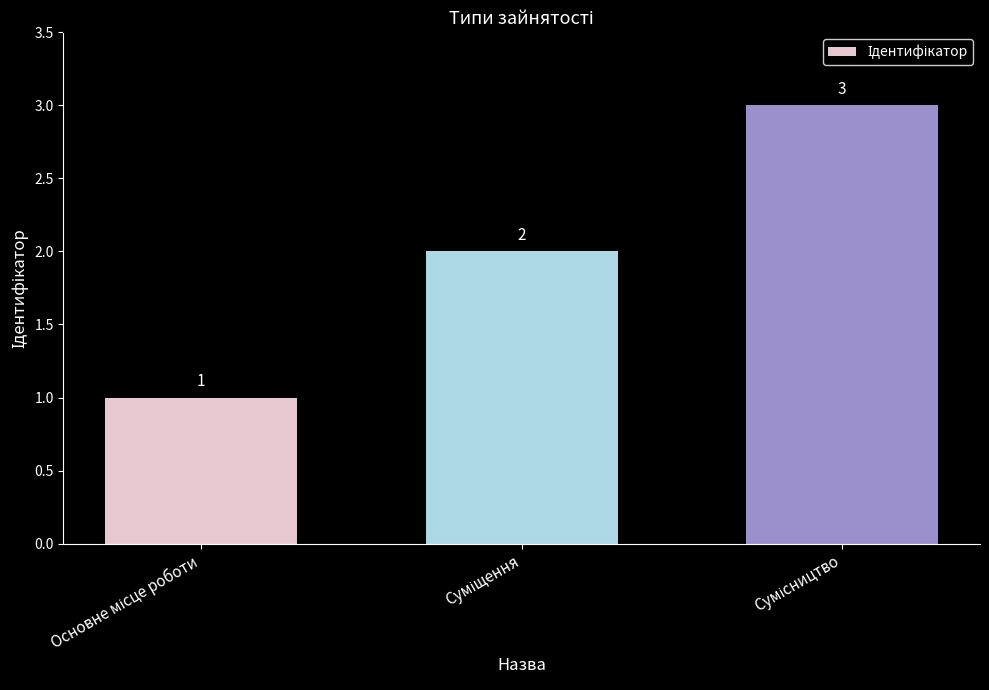

What is the smallest value displayed?

1